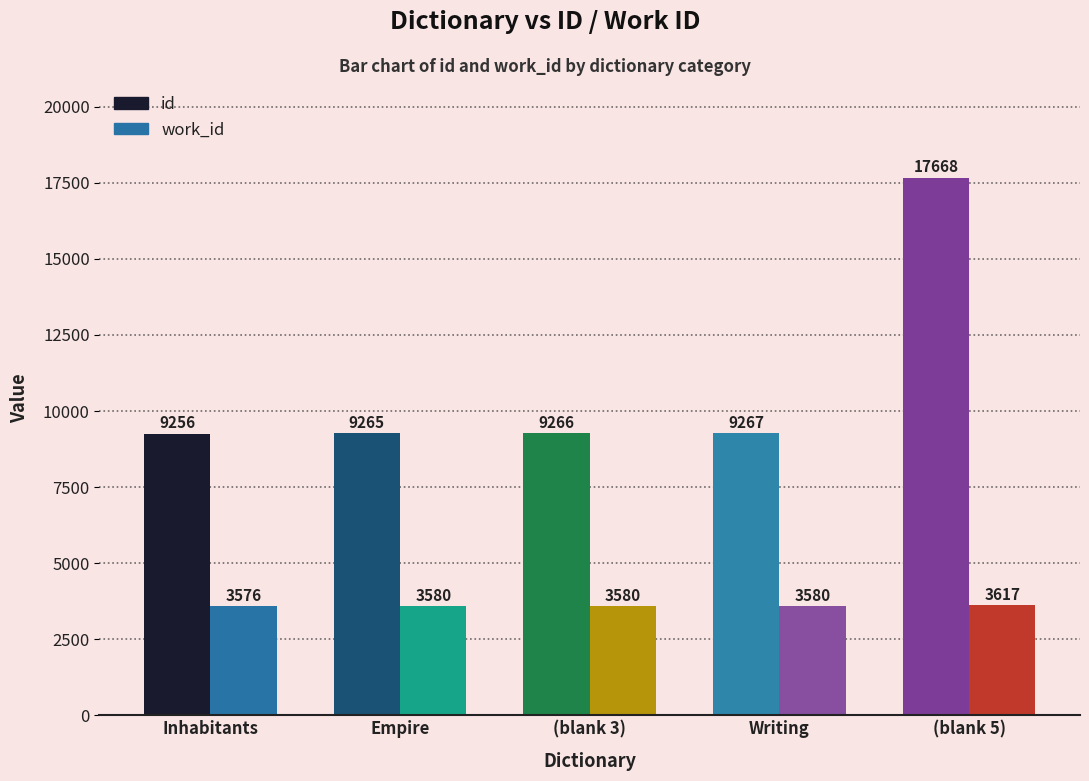

Reading left to right, list all the values displayed in this chart.

id: 9256	9265	9266	9267	17668
work_id: 3576	3580	3580	3580	3617